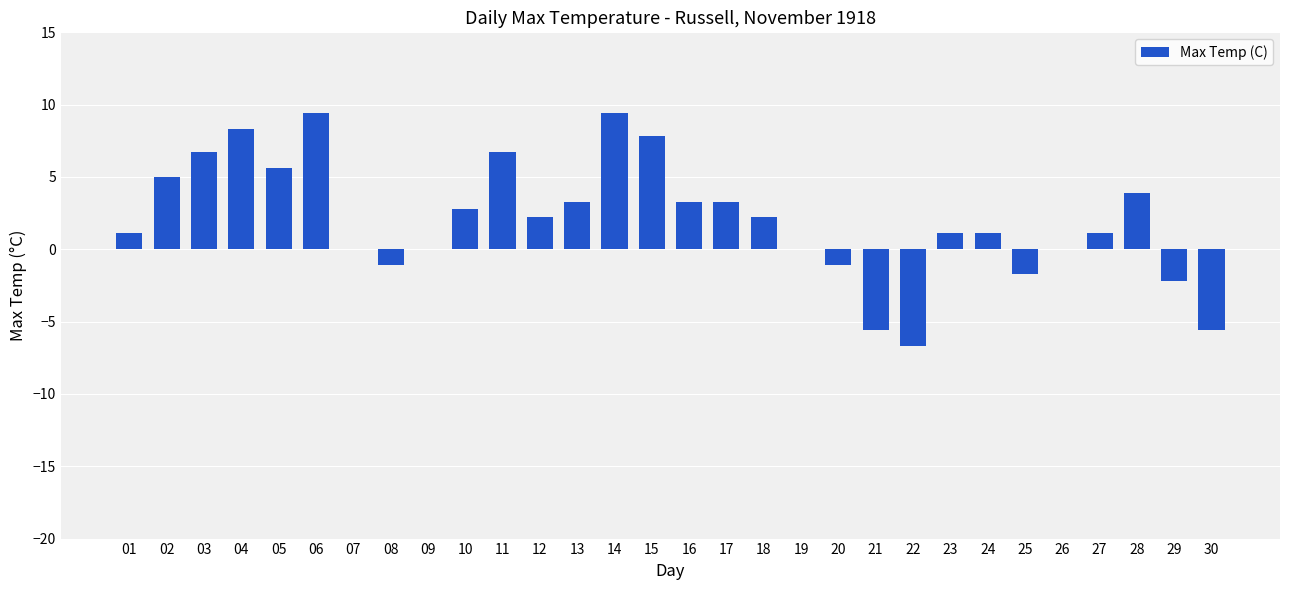

The chart shows a value of 9.4 at 14. True or false?

True